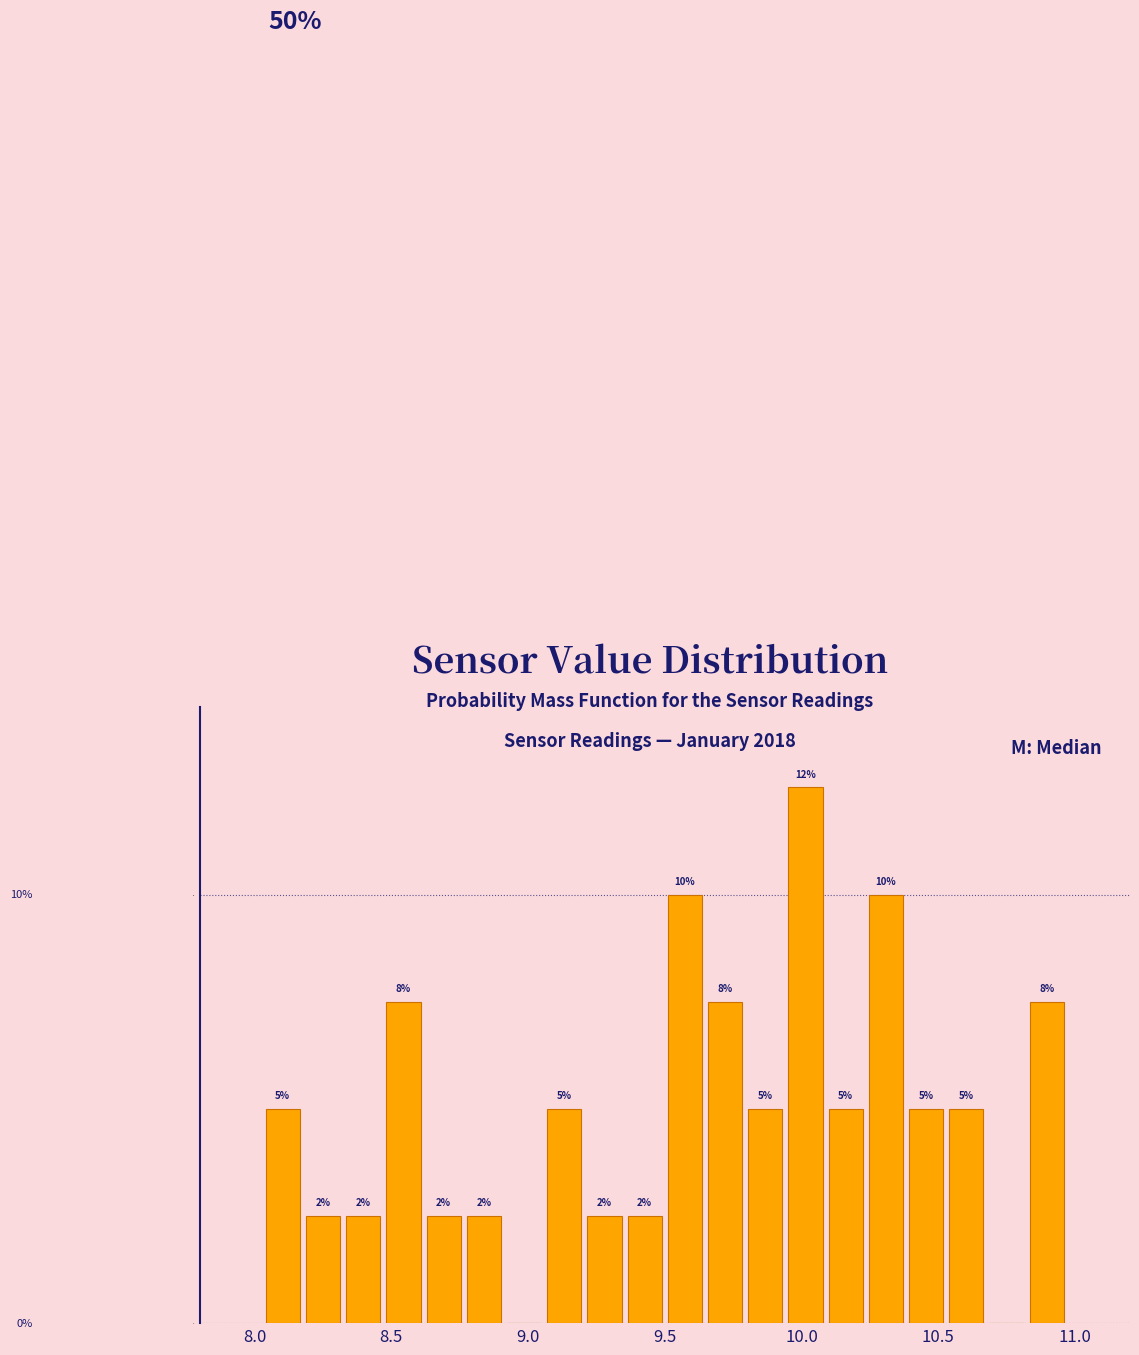

Read against the x-axis, roughly where is the centre of the tallest bar?

10.00